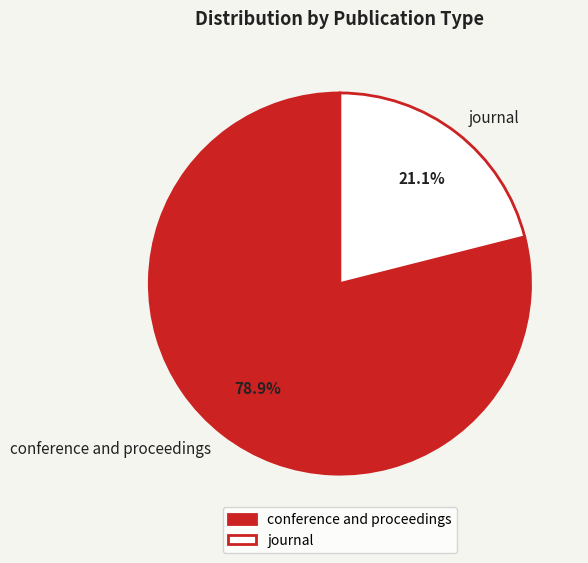

How many slices are in this pie chart?

2